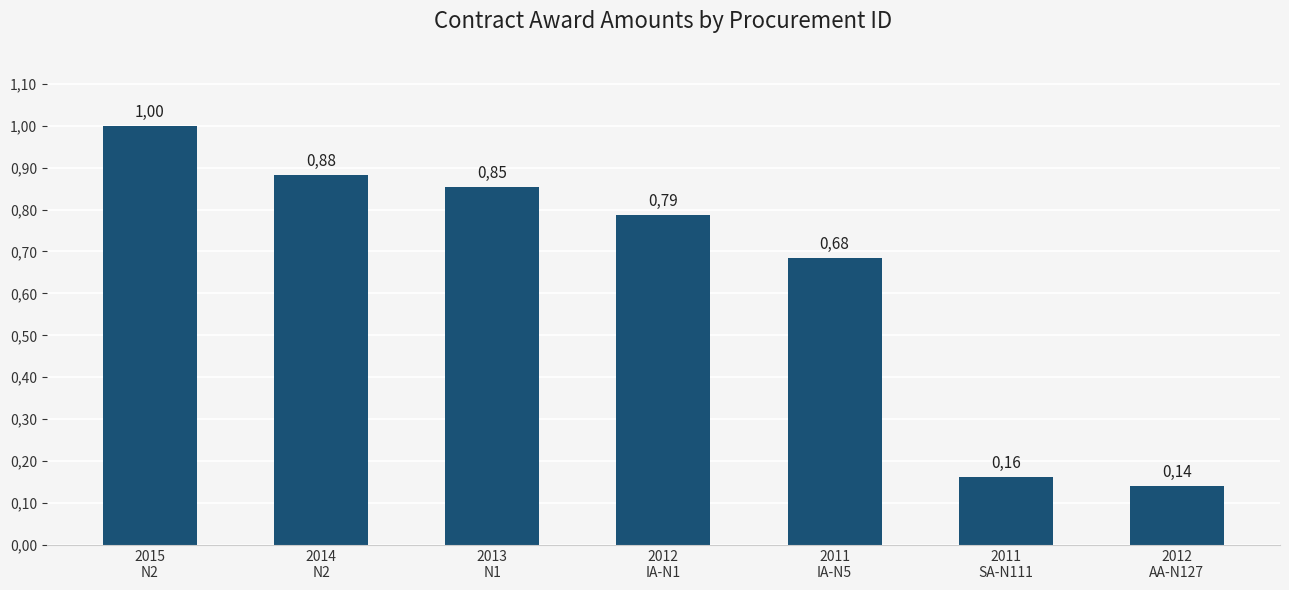

What is the sum of the values at 2011
SA-N111 and 2012
AA-N127?

0.3